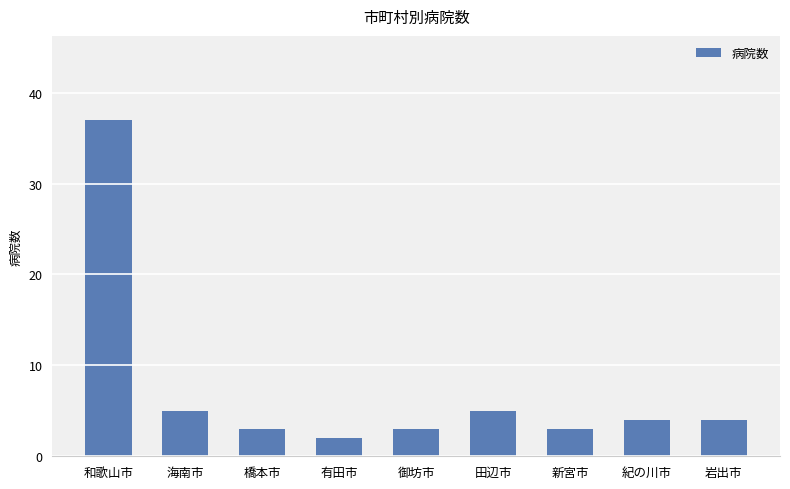

Which has a higher value, 海南市 or 橋本市?

海南市